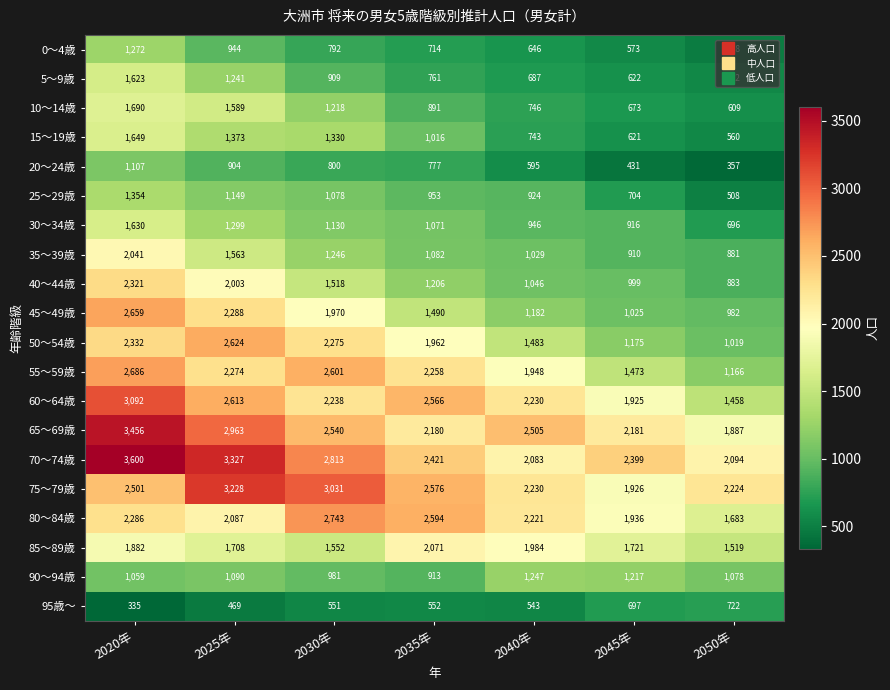

At how many categories does at least one series exceed 1457?

7